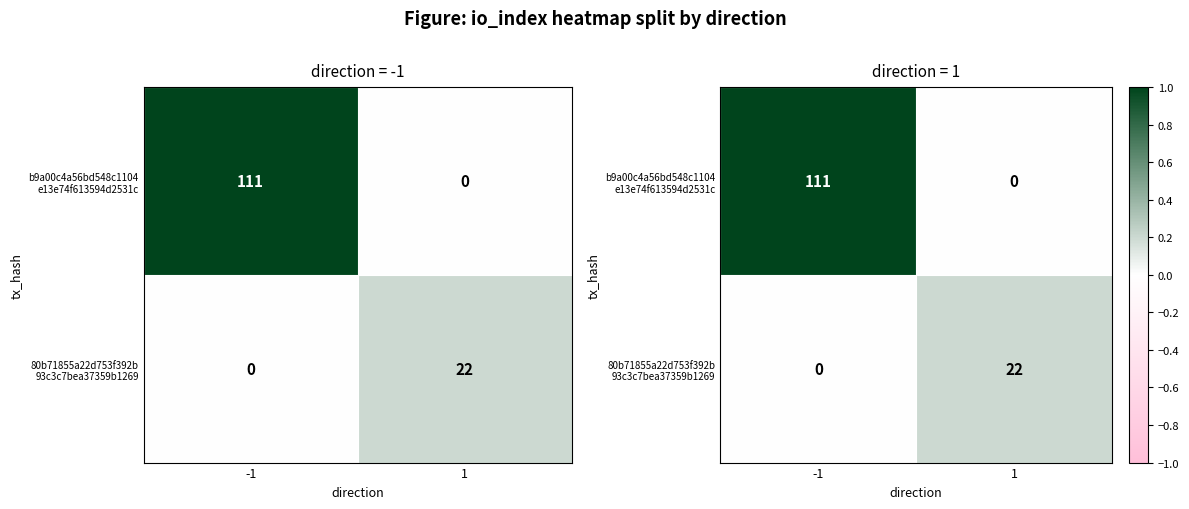

How many values in 80b71855a22d753f392b 93c3c7bea37359b1269 are above zero?

1